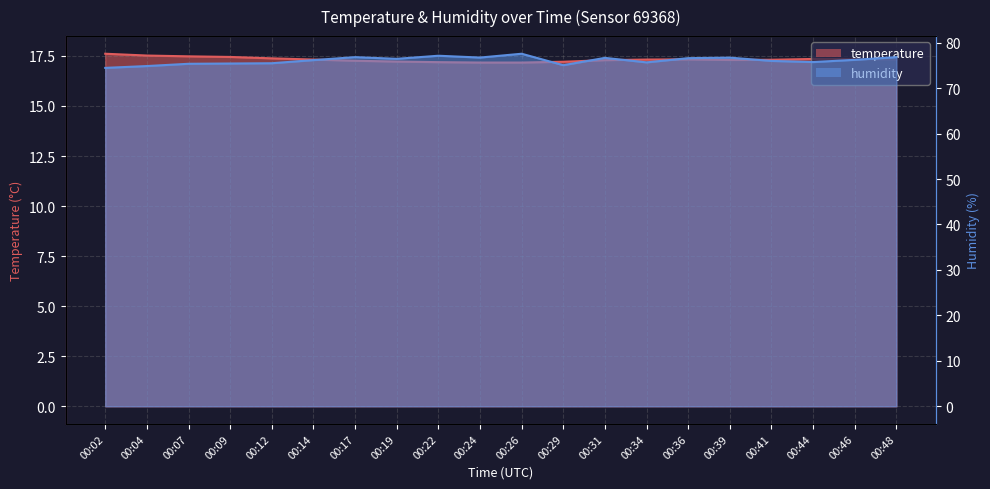

What are all the series names shown in the legend?

temperature, humidity